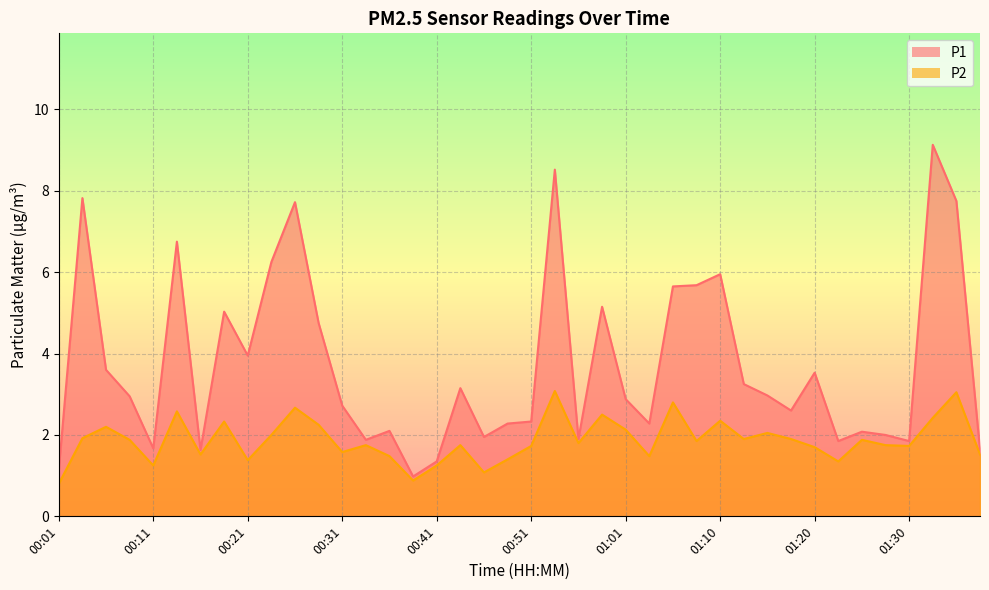

True or false: P1 has a value of 3.0 at 00:14.

False